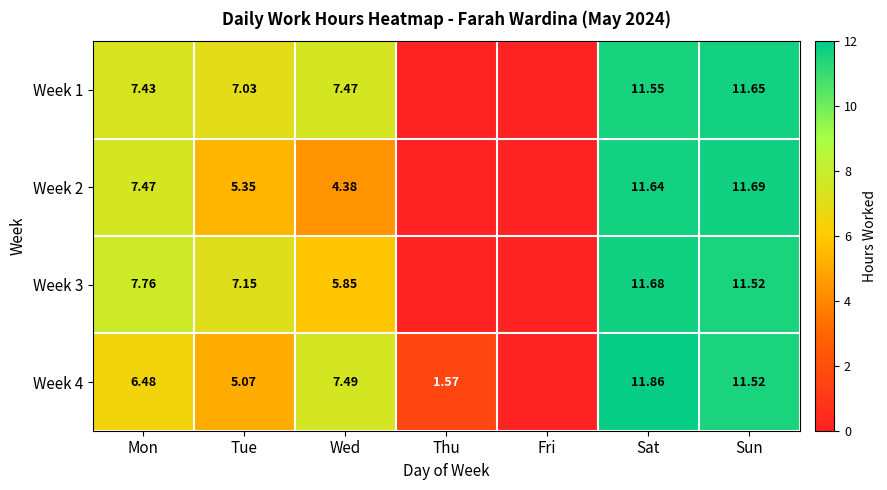

What is the average value of the Week 3 series?

6.3